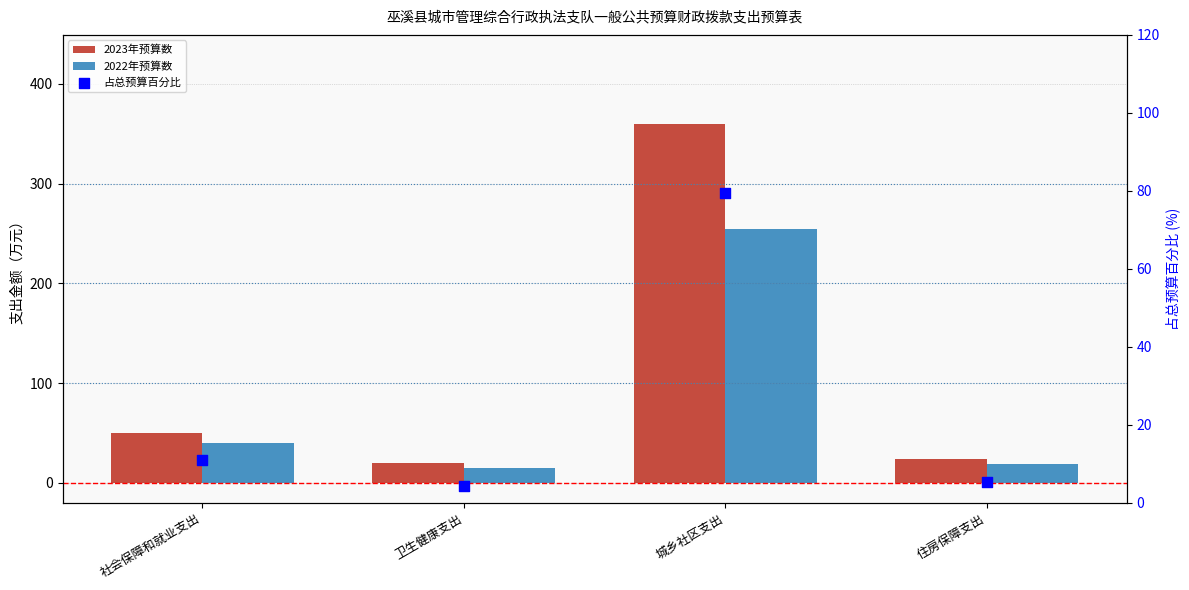

Which series reaches the minimum Y coordinate?

占总预算百分比